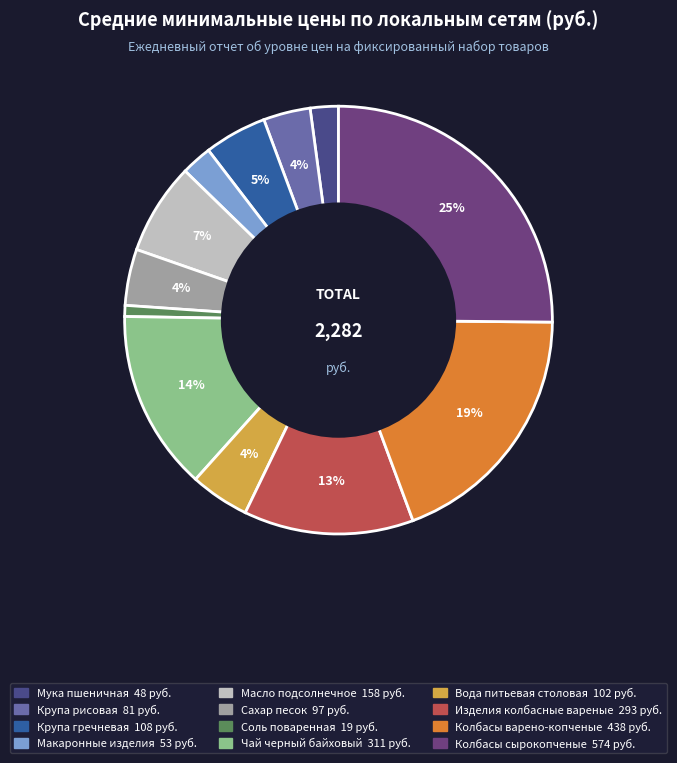

To the nearest percent, what is the average slice percentage?

8%